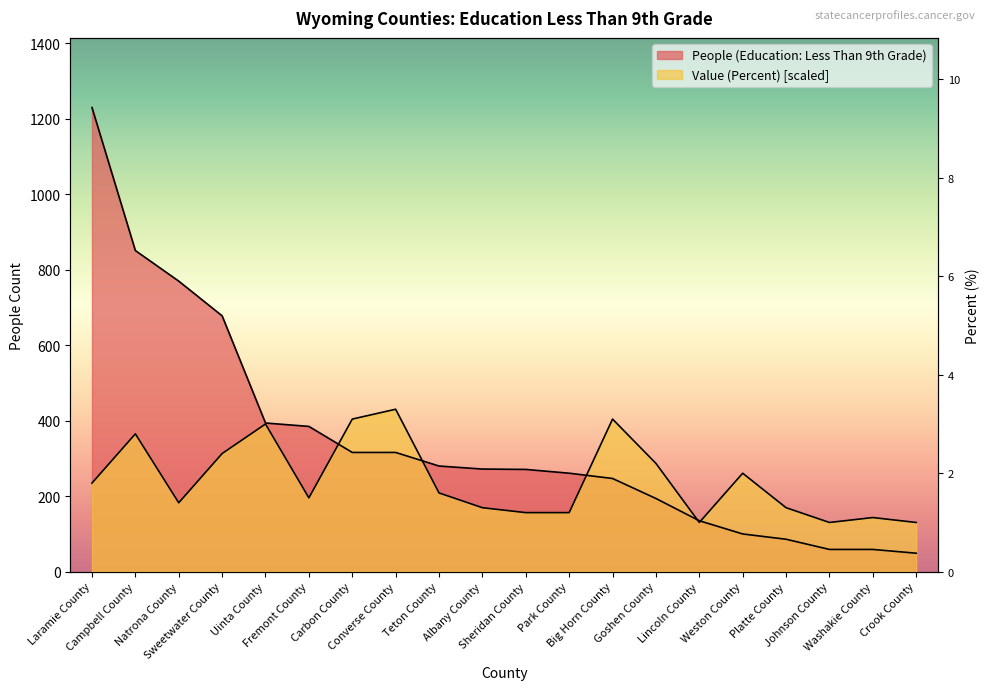

Which category has the lowest value in the People (Education: Less Than 9th Grade) series?

Crook County